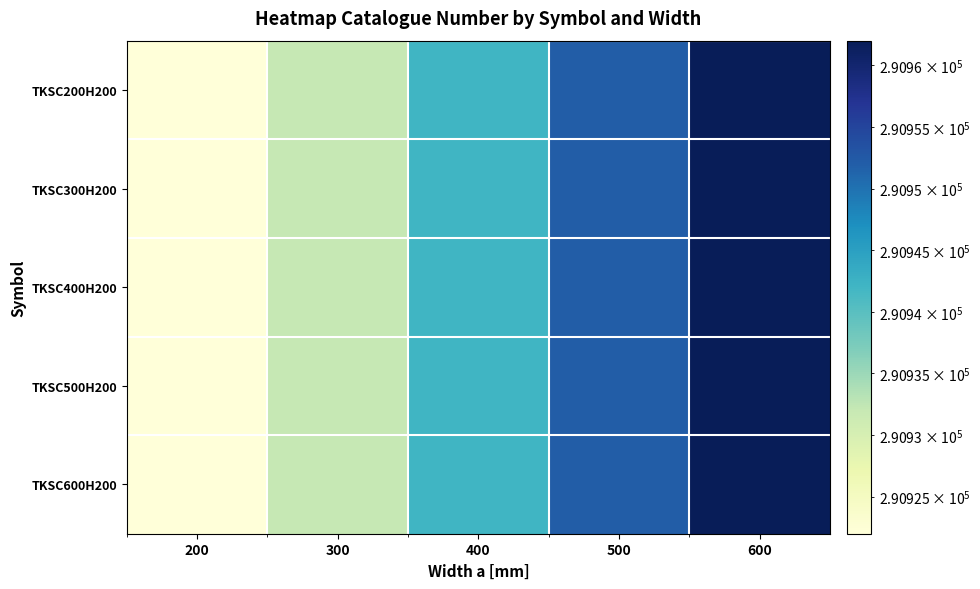

Reading right to left, what are all the values shown in this chart?

TKSC200H200: 600=290962	500=290952	400=290942	300=290932	200=290922
TKSC300H200: 600=290962	500=290952	400=290942	300=290932	200=290922
TKSC400H200: 600=290962	500=290952	400=290942	300=290932	200=290922
TKSC500H200: 600=290962	500=290952	400=290942	300=290932	200=290922
TKSC600H200: 600=290962	500=290952	400=290942	300=290932	200=290922